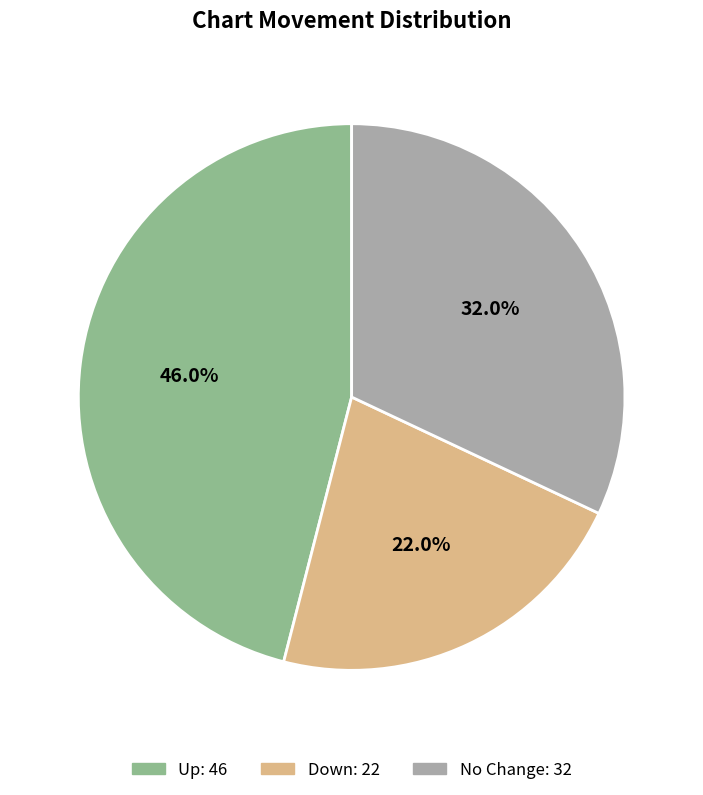

Is there a majority slice in this chart?

No